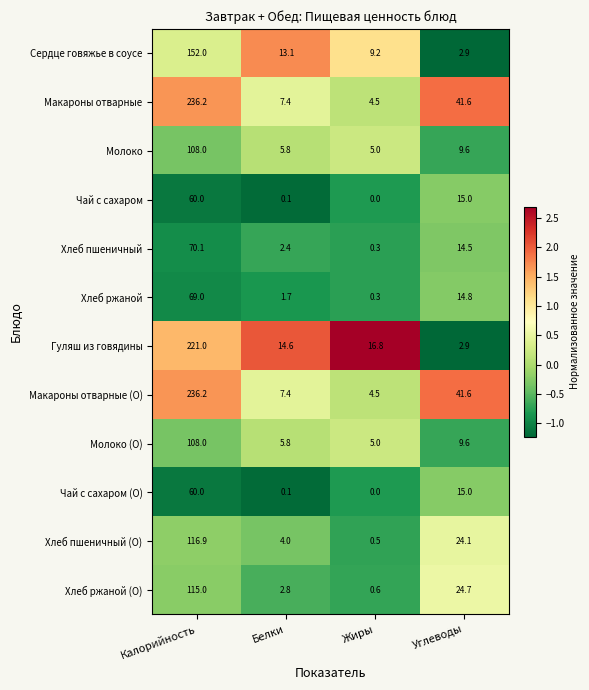

At which label does Чай с сахаром reach its minimum?

Жиры